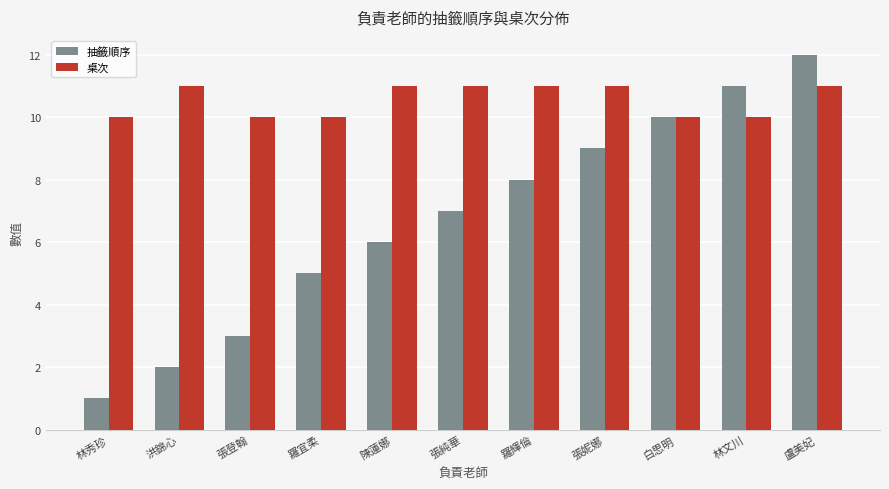

What position from the right is 羅宜柔?

8